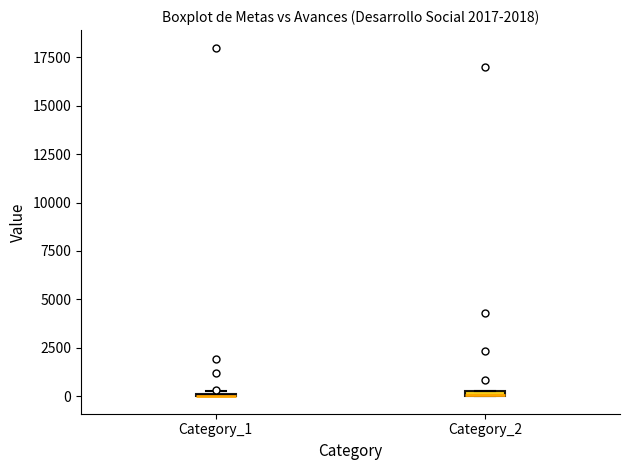

Where is the upper edge of the box for Category_2 on the y-axis? The values are not printed on the chart, so give them approximately, as read against the axis.

500